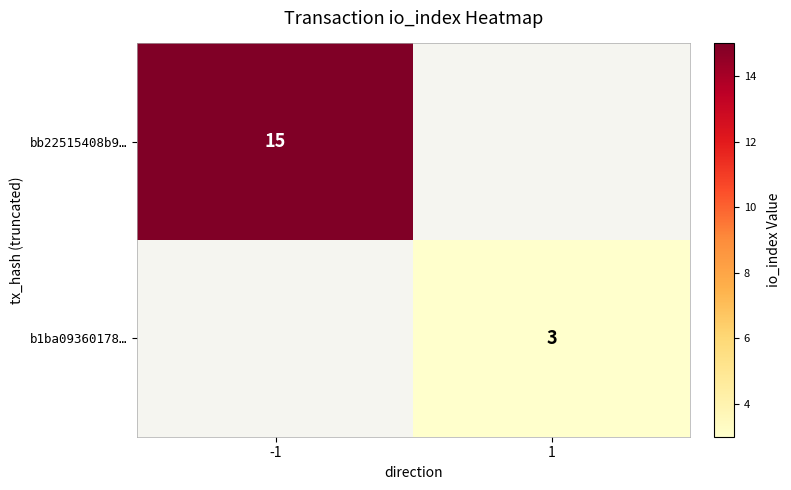

The value of b1ba09360178… at 1 is 3. True or false?

True